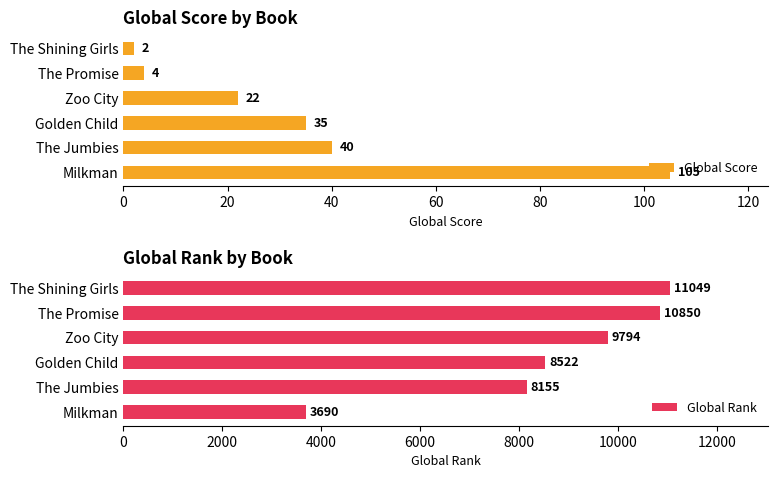

List the labels in order of Global Rank value, largest first.

The Shining Girls, The Promise, Zoo City, Golden Child, The Jumbies, Milkman